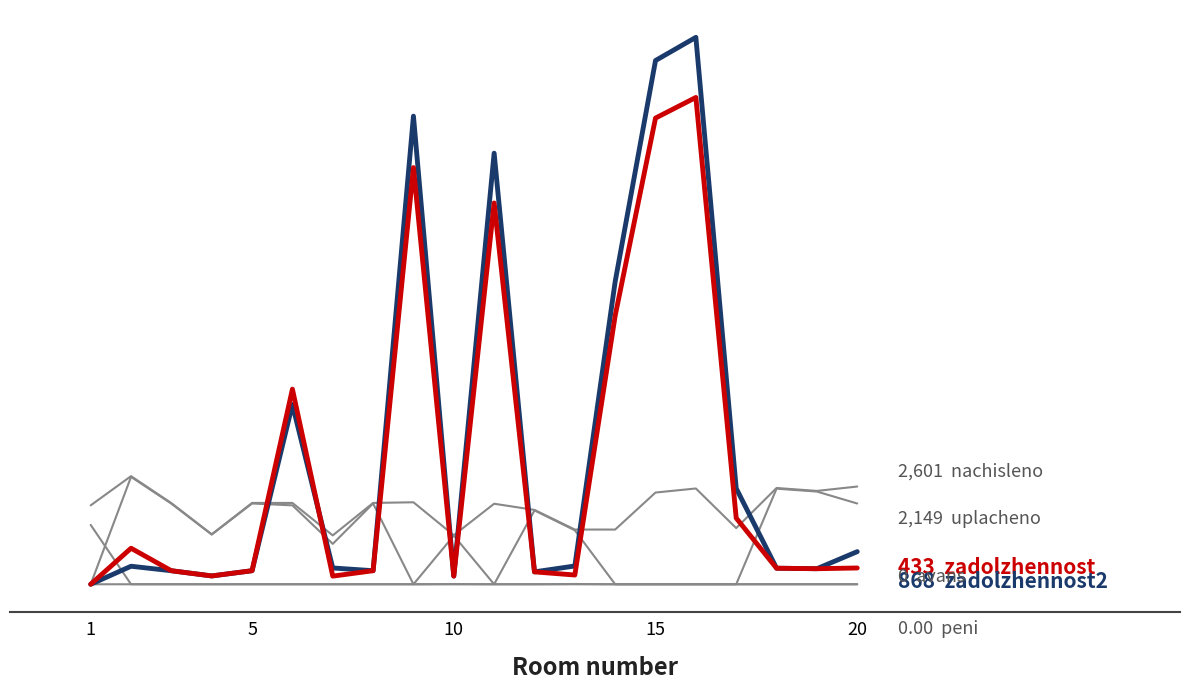

Does the chart have visible grid lines?

No